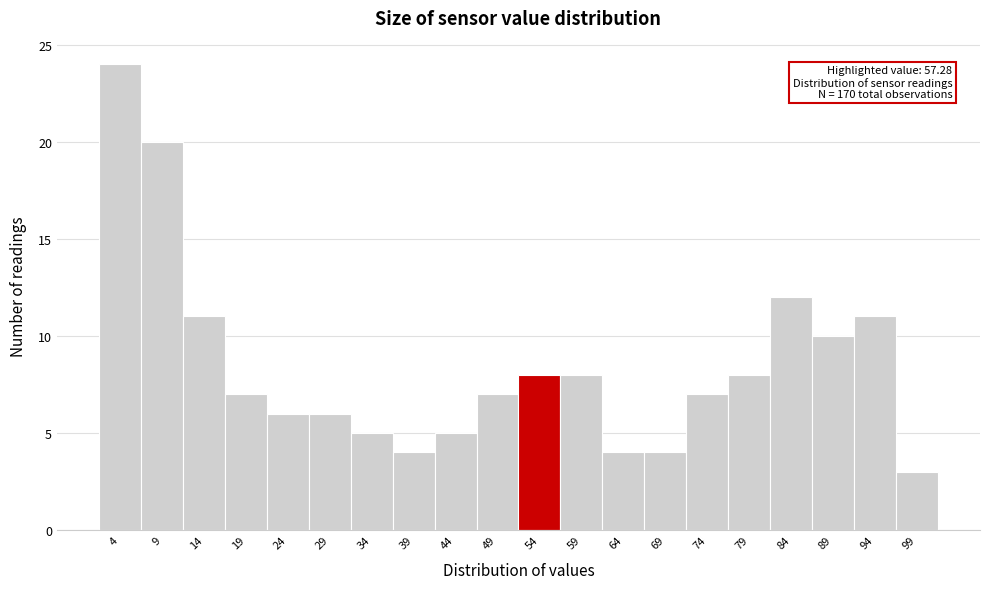

Reading right to left, what are all the values shown in this chart?

3	11	10	12	8	7	4	4	8	8	7	5	4	5	6	6	7	11	20	24